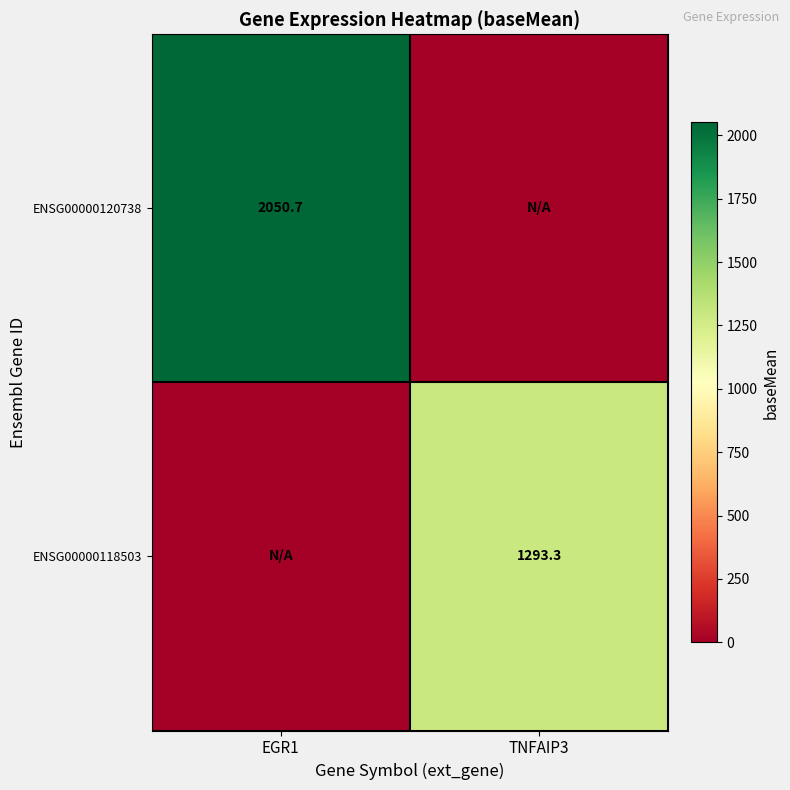

The ENSG00000120738 series shows 2050.7 at EGR1. True or false?

True